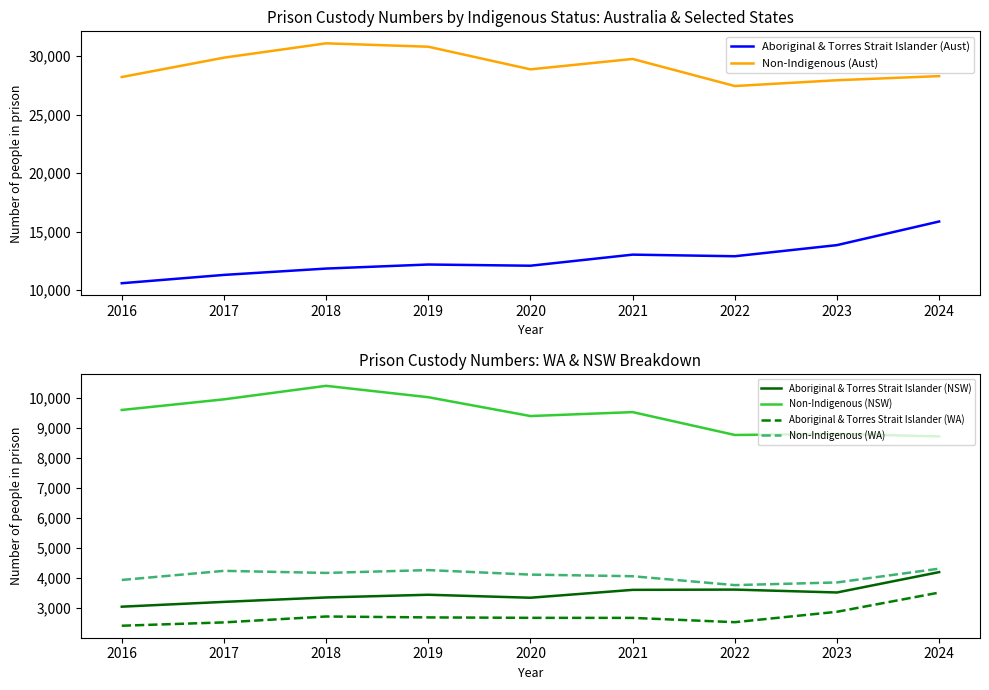

At how many categories does at least one series exceed 16845?

9